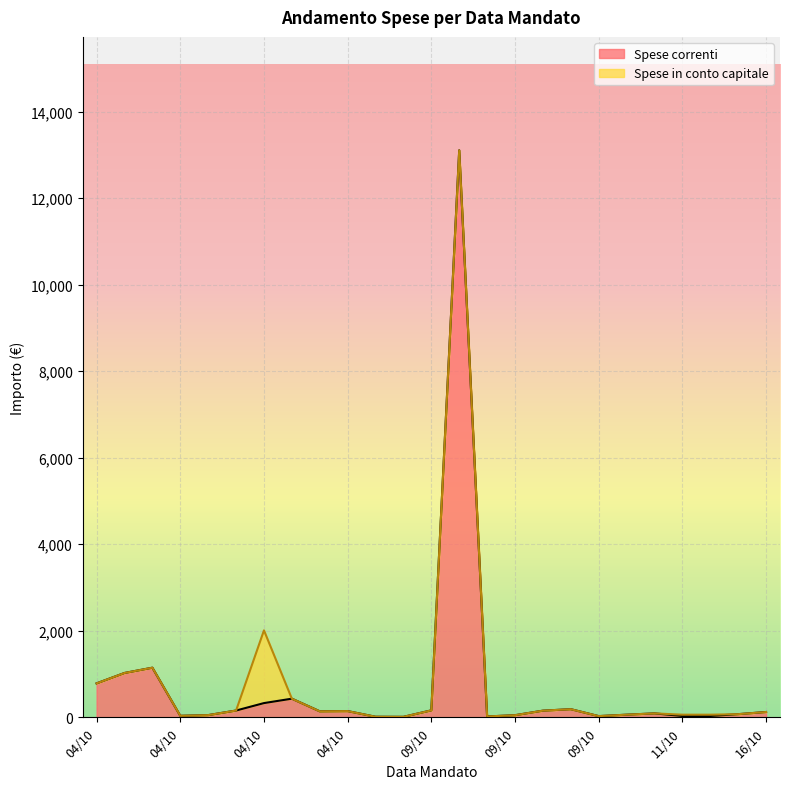

Does the chart display data point markers on the line(s)?

No